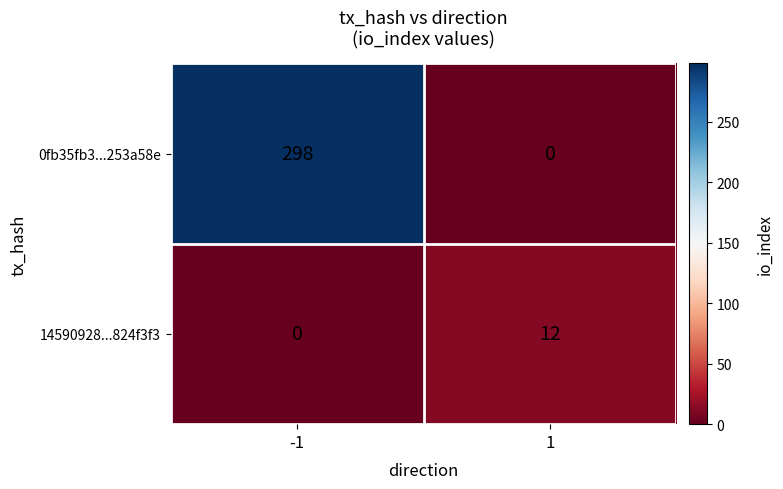

What is the difference between the 0fb35fb3...253a58e values at 1 and -1?

298